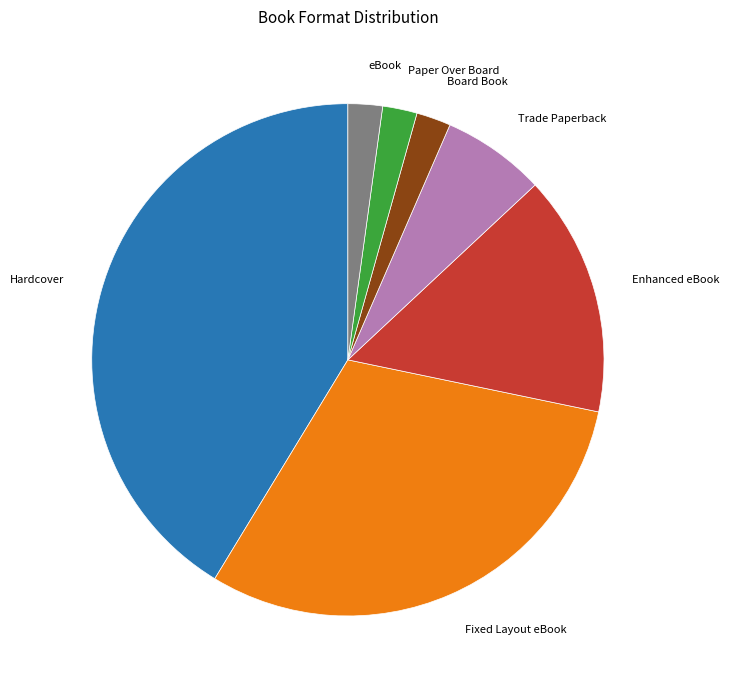

Which category has the biggest portion of the pie?

Hardcover